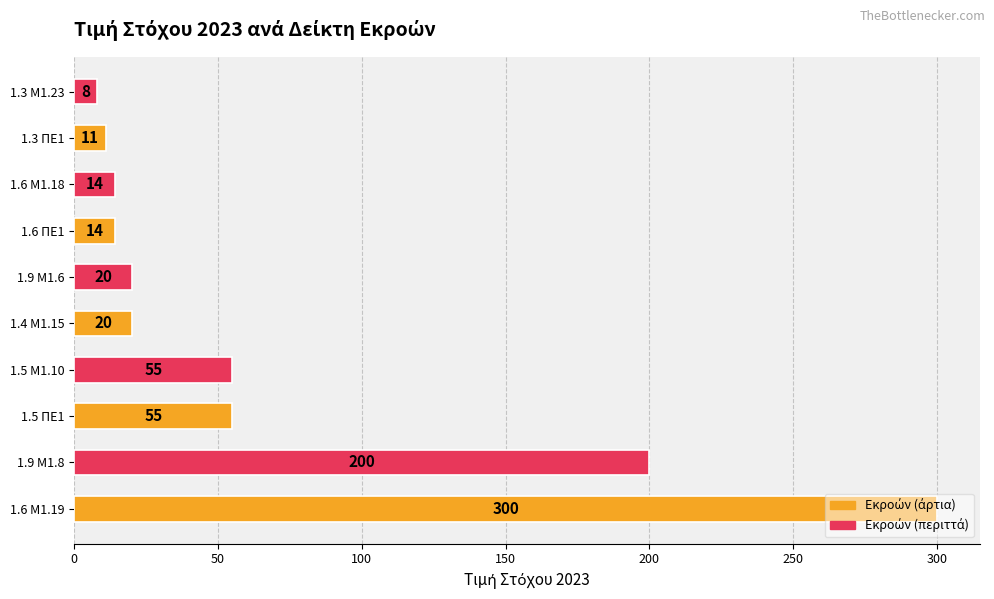

The chart shows a value of 300 at 1.6 Μ1.19. True or false?

True